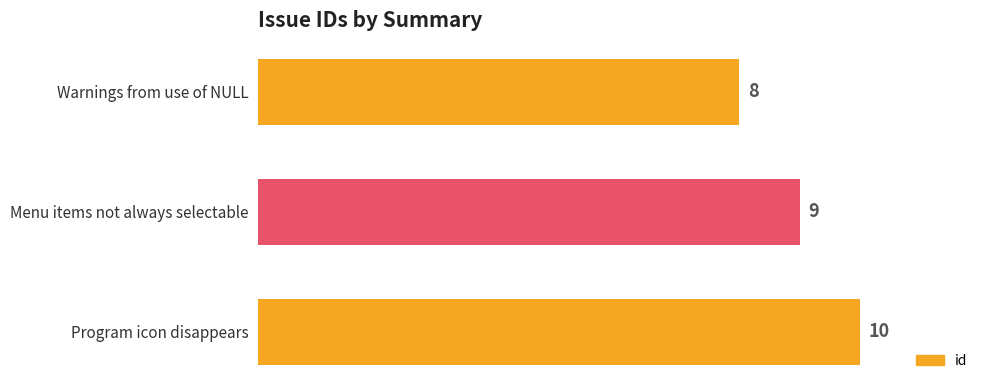

Which category has the highest value across all series?

Program icon disappears